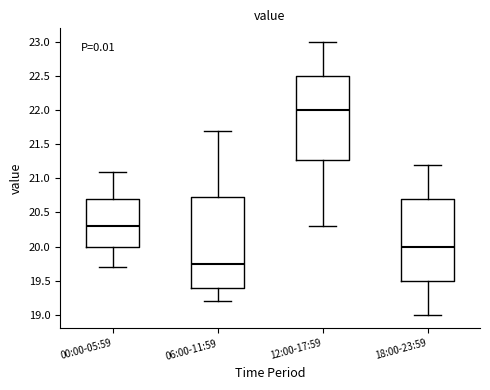

Comparing the boxes themselves (not the whiskers), which one is the tallest?

06:00-11:59